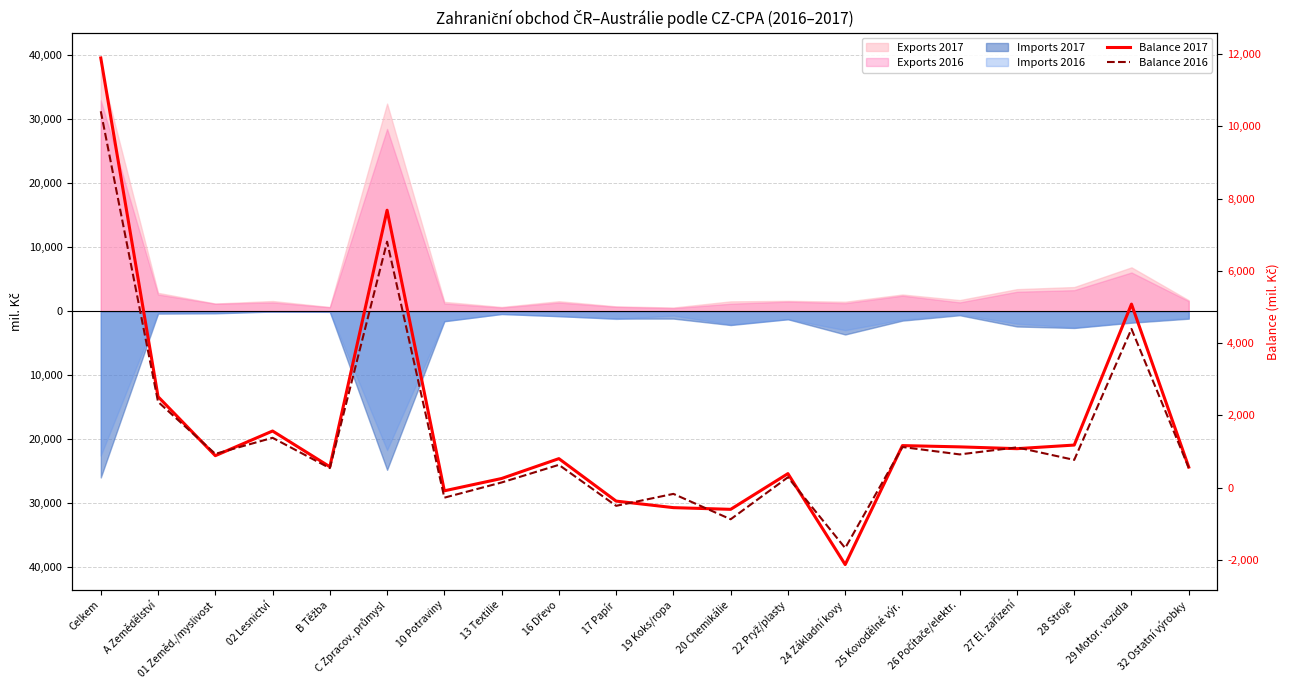

Between which two adjacent categories do Balance 2016 and Balance 2017 first intersect?

A Zemědělství and 01 Zeměd./myslivost